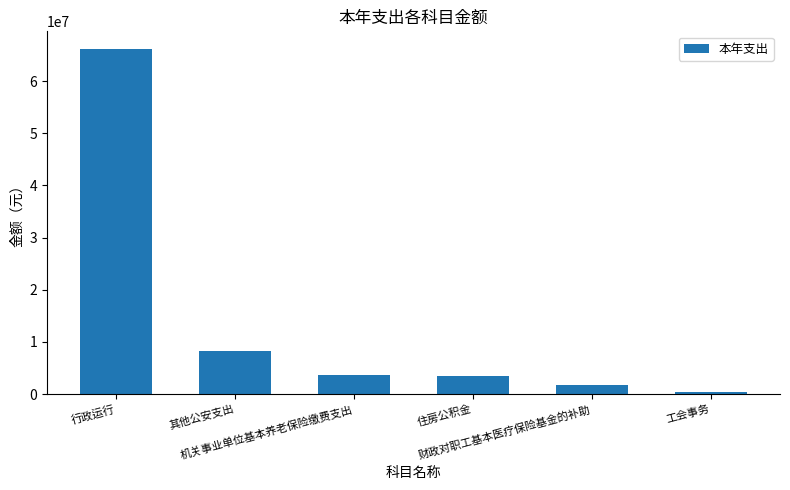

What is the value of the 4th bar from the left?

3392841.0